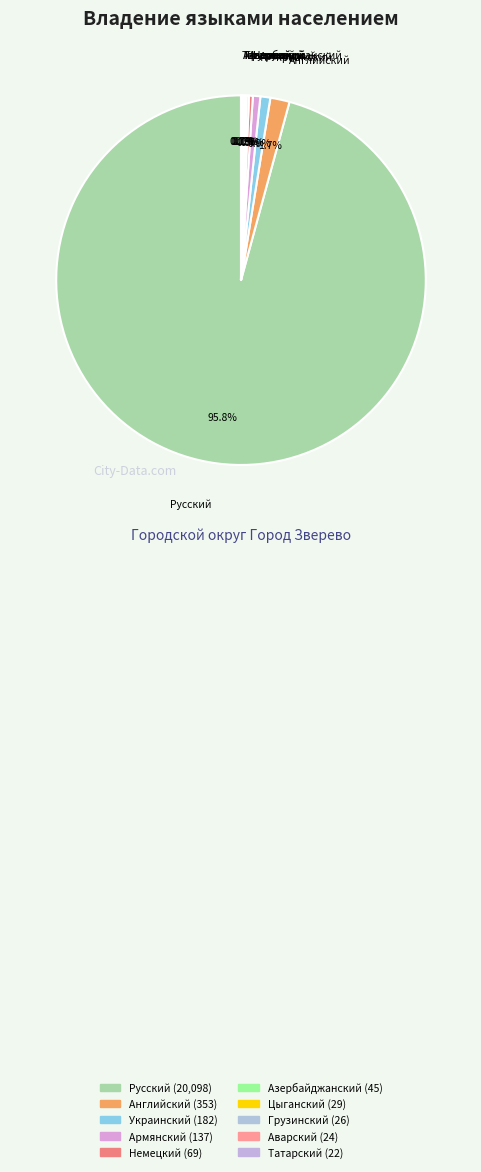

Combined, do Русский and Немецкий account for over 50%?

Yes